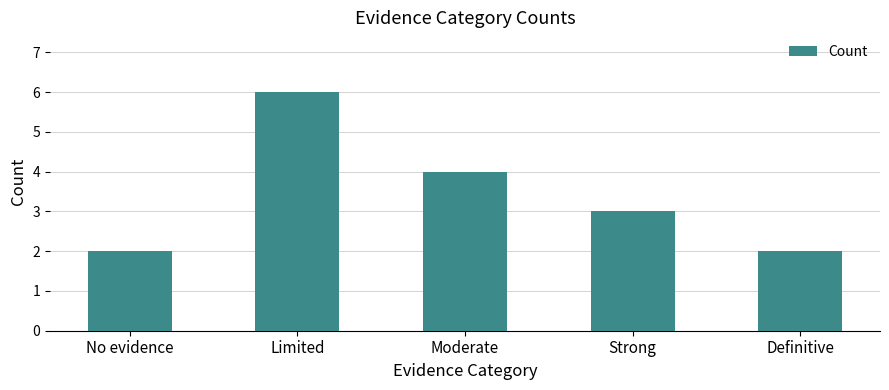

What is the average value?

3